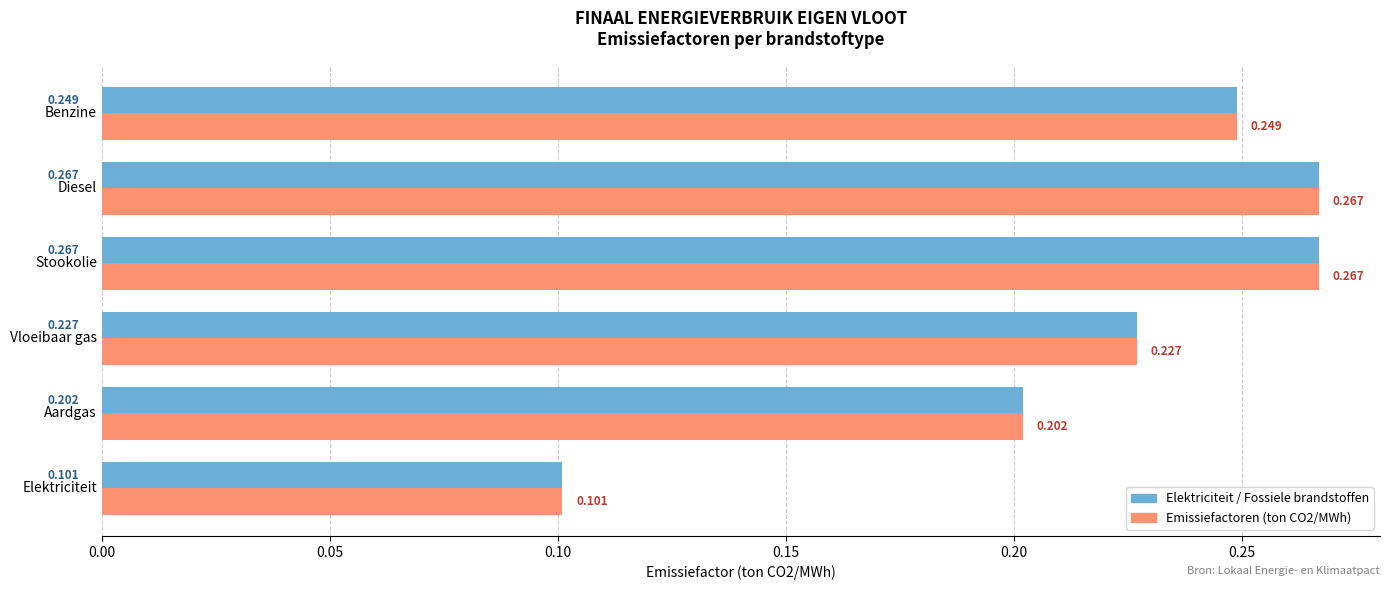

At which category does the chart reach its minimum across all series?

Elektriciteit